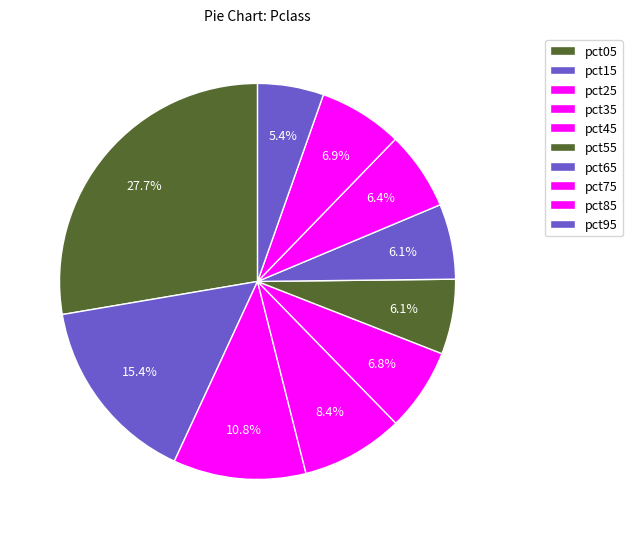

Rank the categories by value from highest to lowest.

pct05, pct15, pct25, pct35, pct85, pct45, pct75, pct65, pct55, pct95